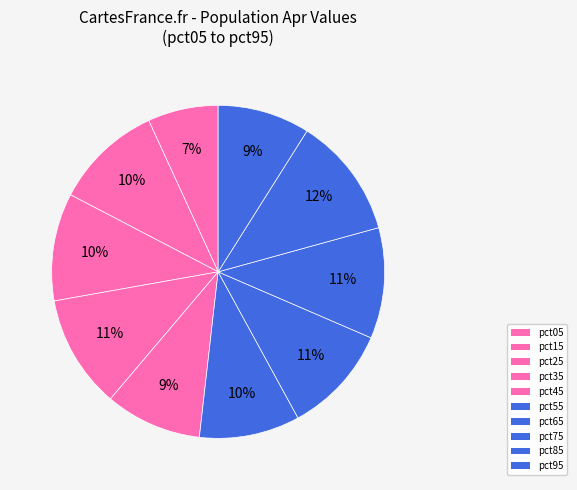

How many segments does this pie chart have?

10